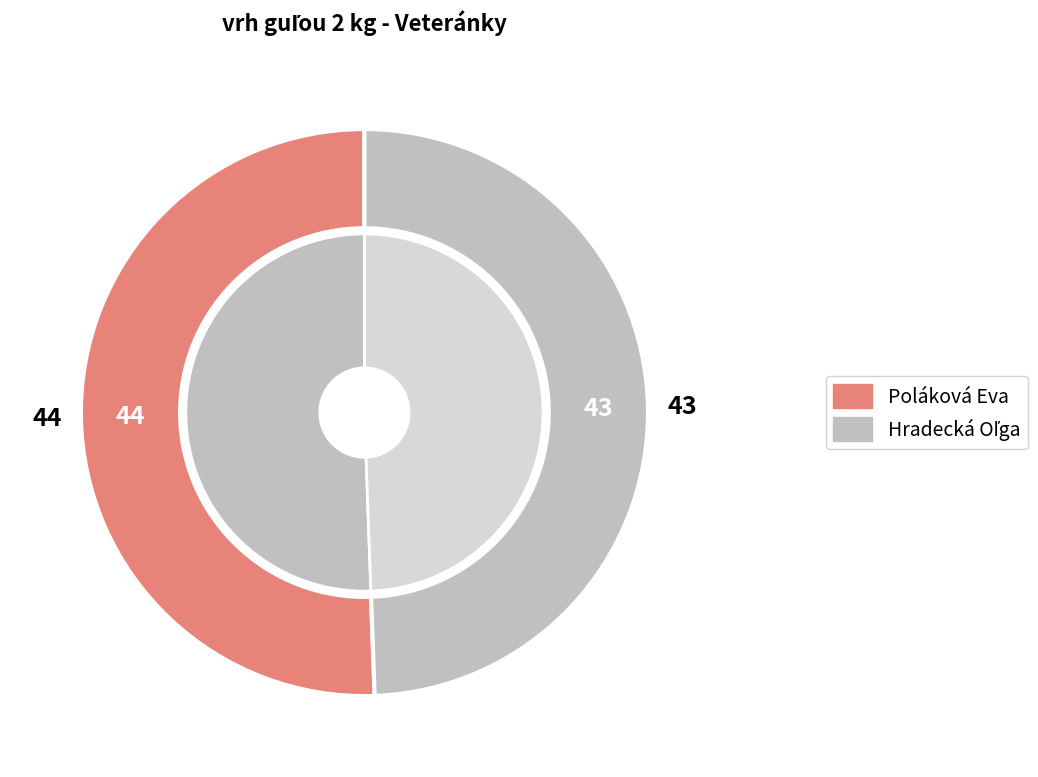

To the nearest percent, what is the combined percentage of Hradecká Oľga and Poláková Eva?

100%